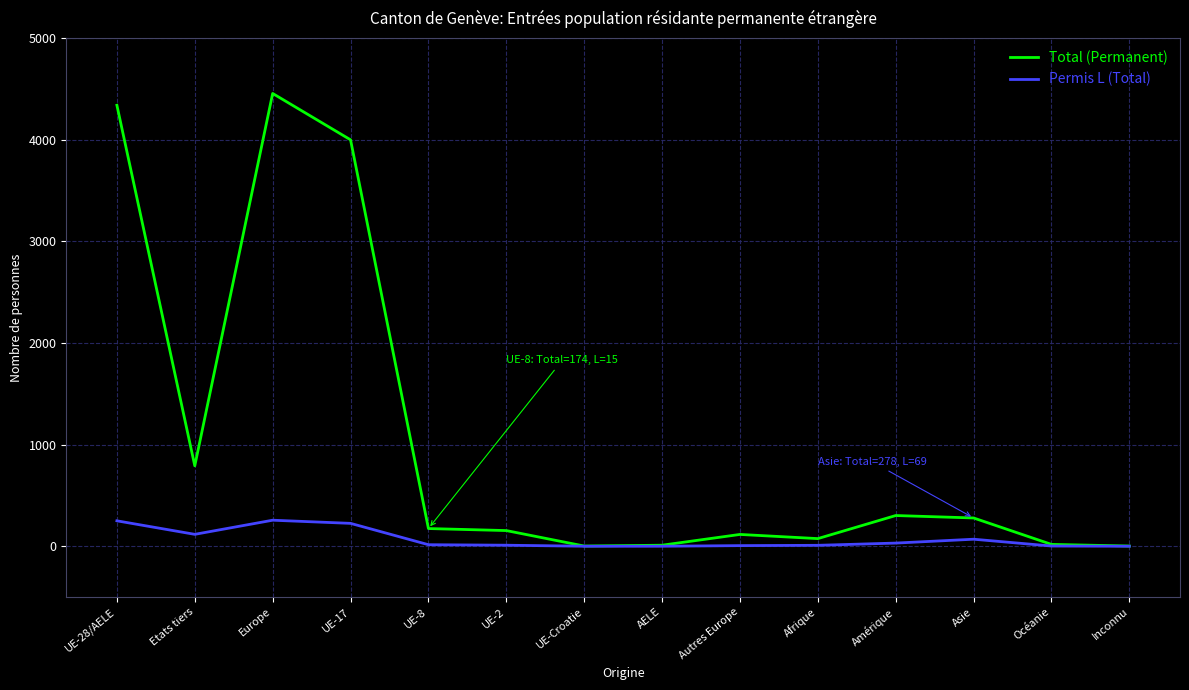

Rank the series by their average value, from highest to lowest.

Total (Permanent), Permis L (Total)